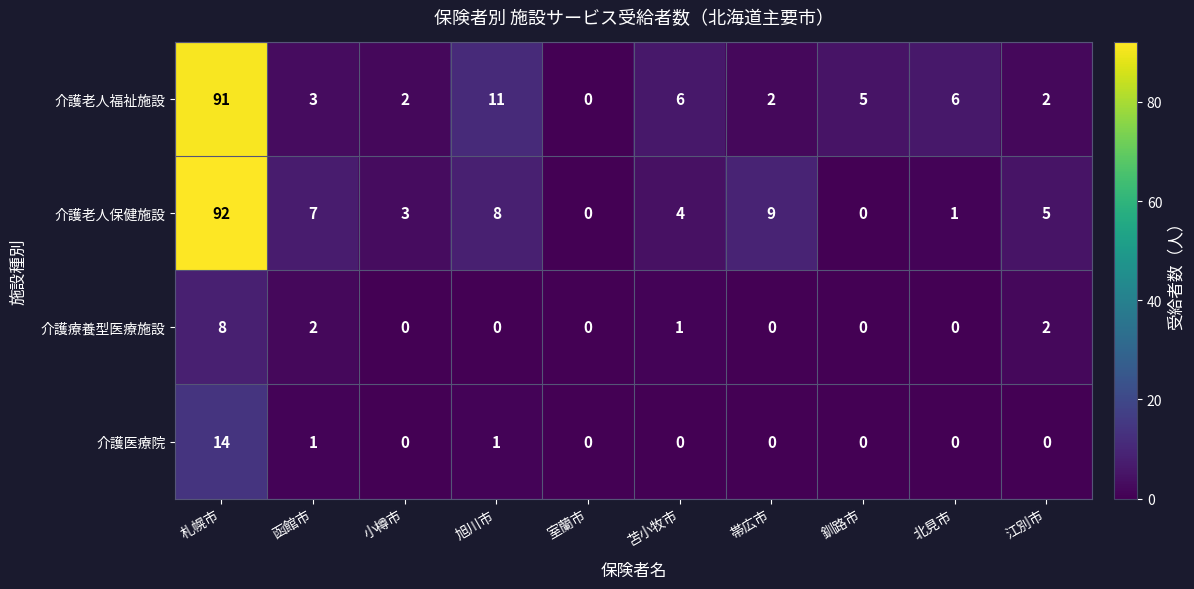

At which label is 介護老人保健施設 closest to 46?

帯広市